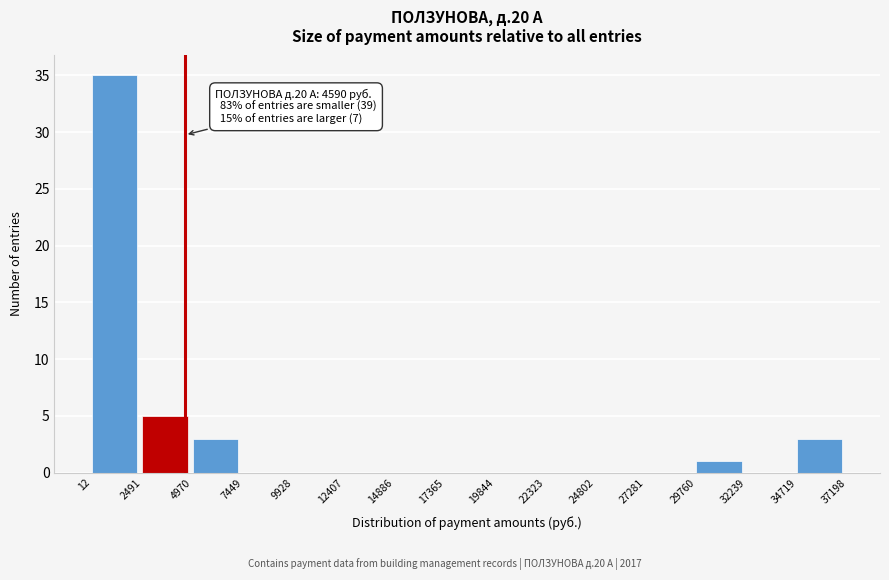

Over which range of the x-axis is the bar tallest?

12 to 2491